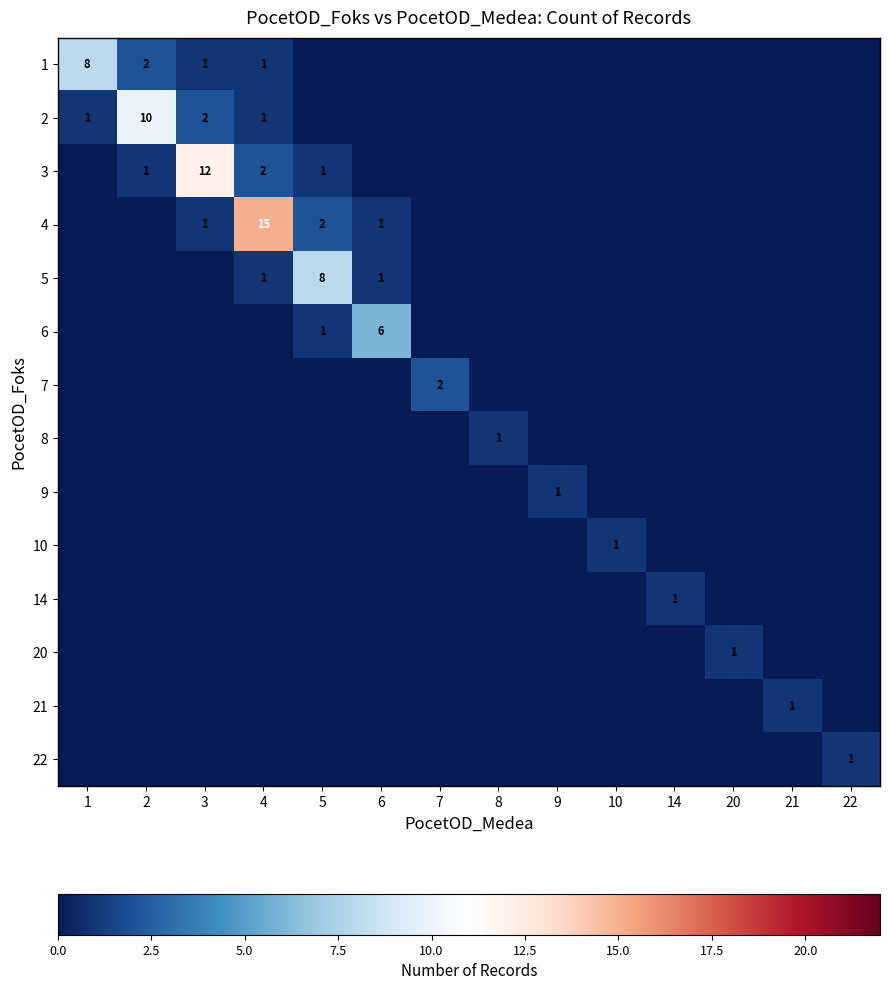

Count the number of data series in this chart.

14